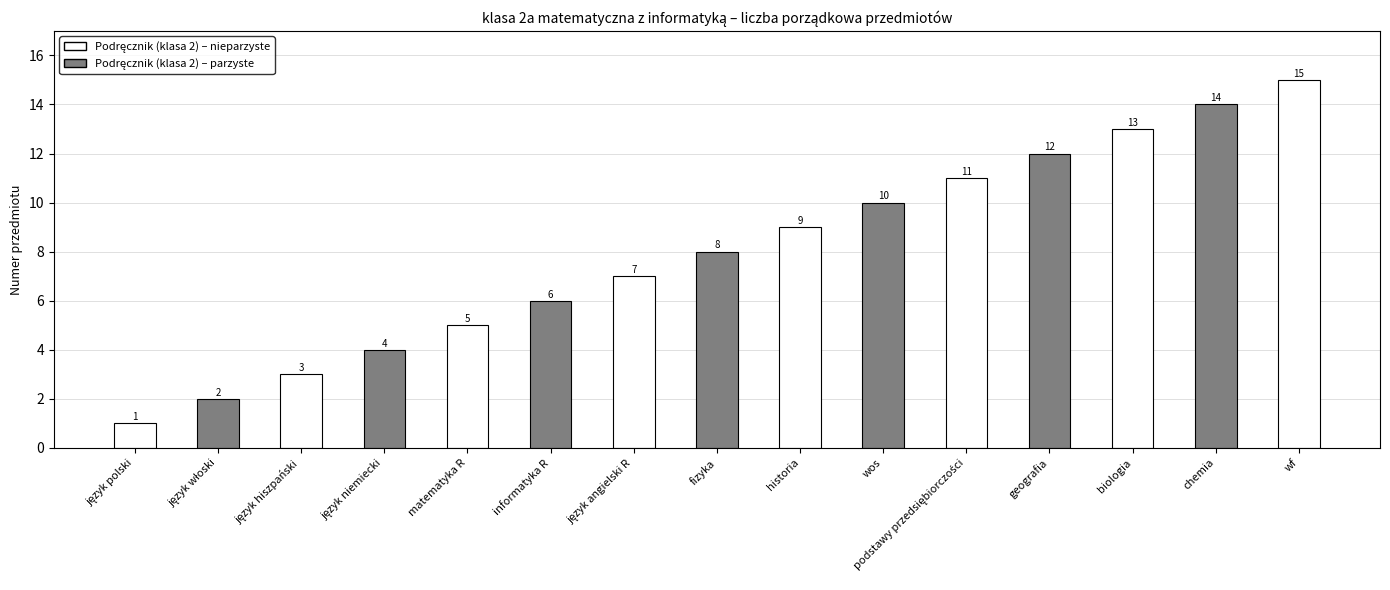

What is the difference between the maximum and minimum values?

14